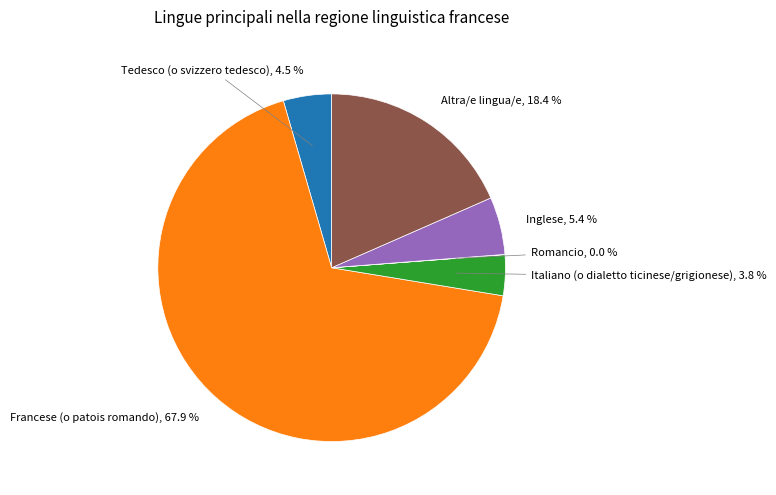

To the nearest percent, what percentage of the pie is Italiano (o dialetto ticinese/grigionese)?

4%